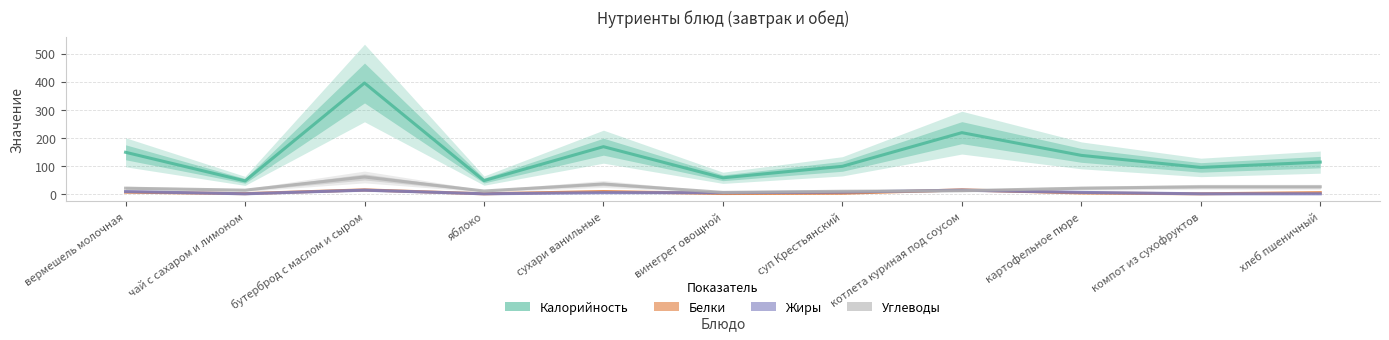

Is the value of Калорийность at яблоко greater than the value of Жиры at компот из сухофруктов?

Yes